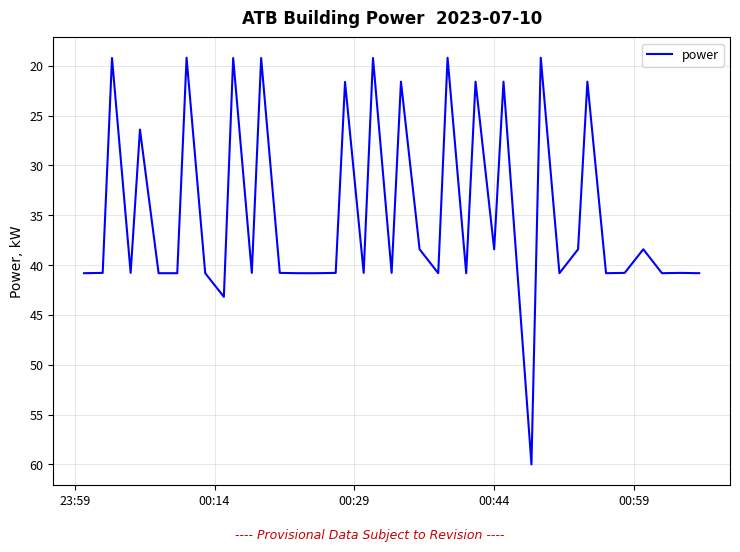

What is the minimum value shown in the chart?

19.2